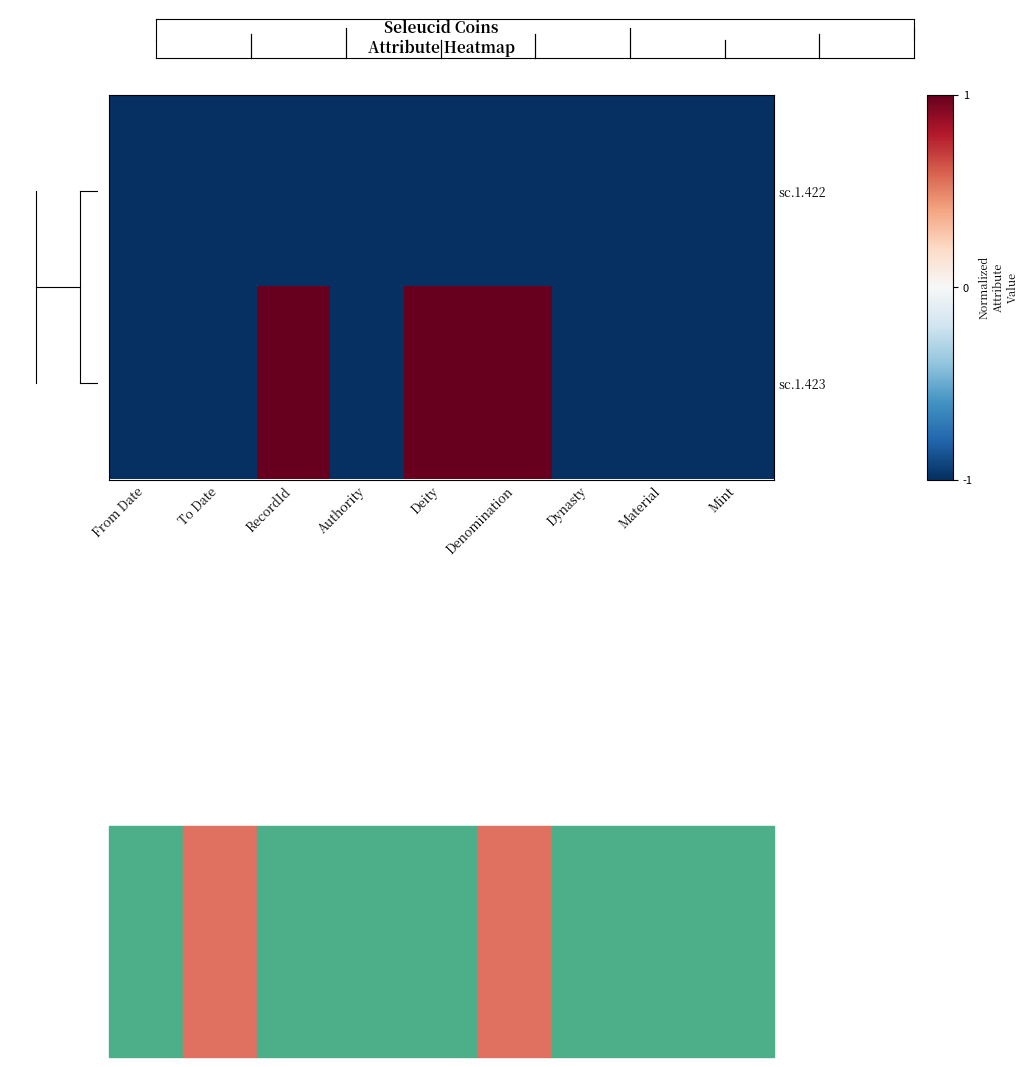

At which category does the chart reach its minimum across all series?

From Date